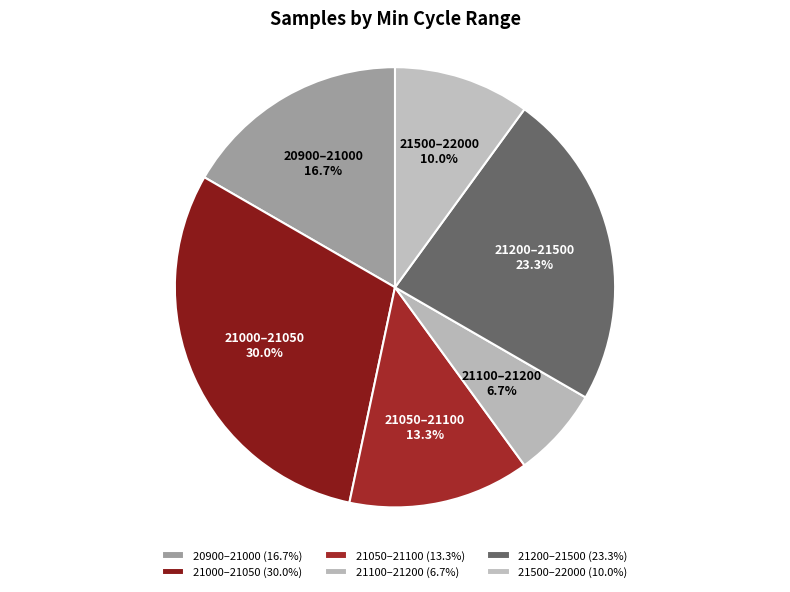

What percentage is NOT represented by 21000–21050?

70.0%